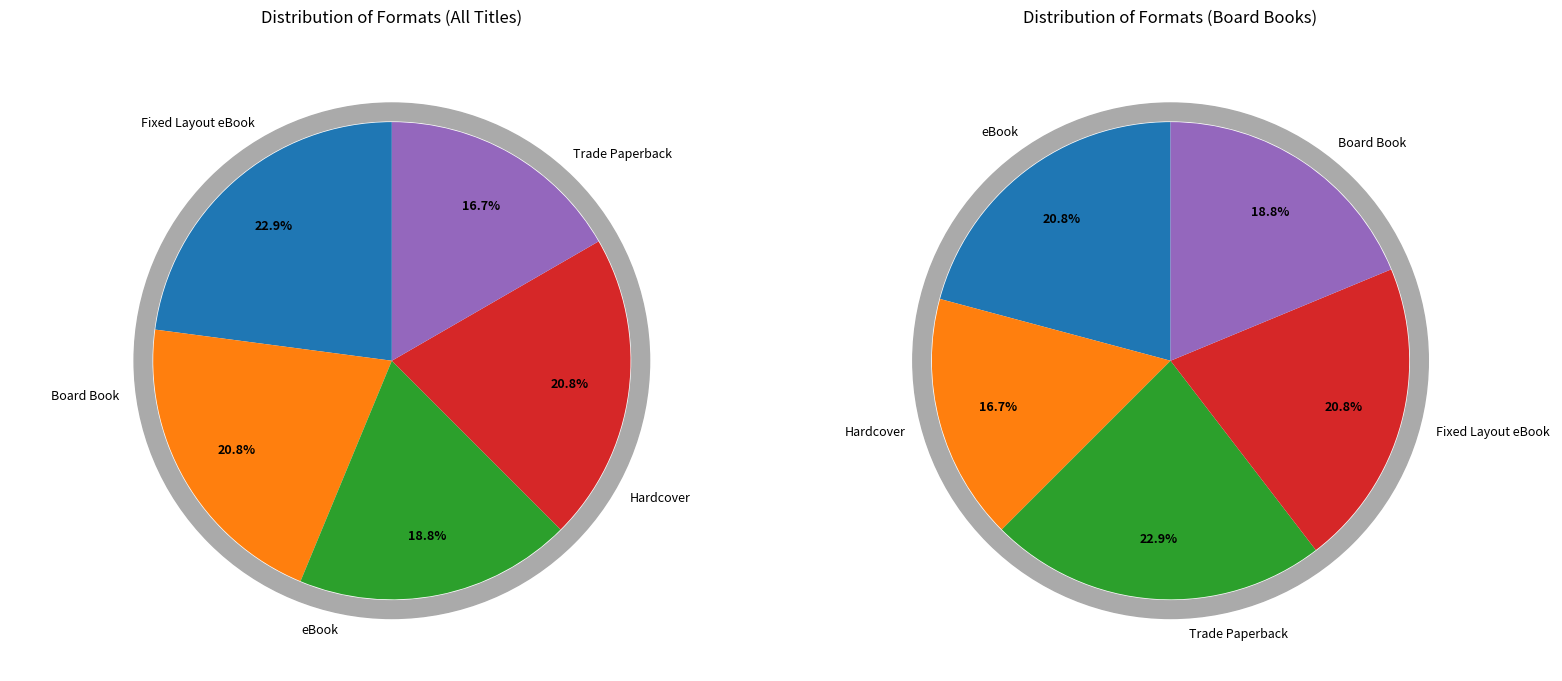

To the nearest percent, what is the difference between the largest and smallest slice percentages?

6%